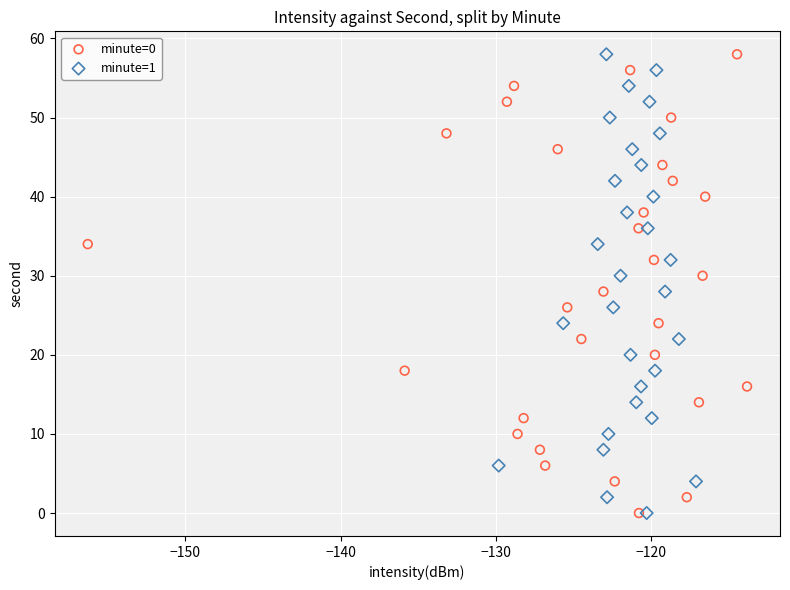

What are all the series names shown in the legend?

minute=0, minute=1